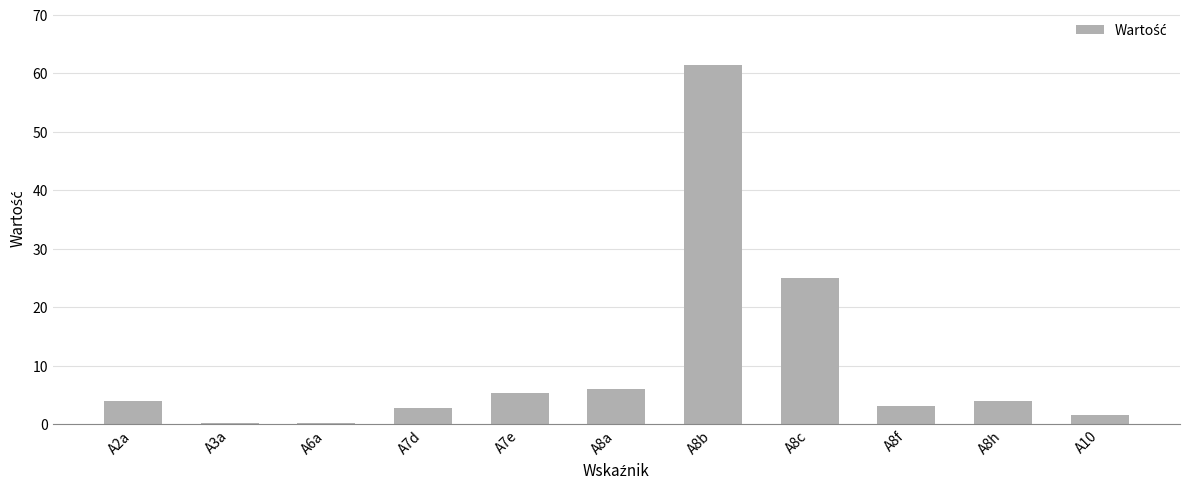

Are the bars grouped side by side (vs. stacked)?

No